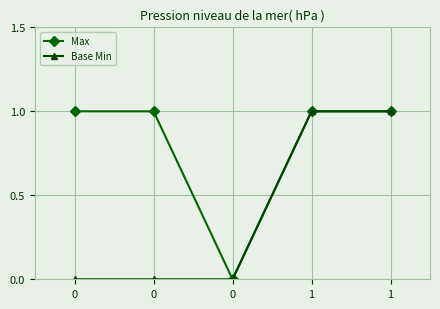

What are all the series names shown in the legend?

Max, Base Min